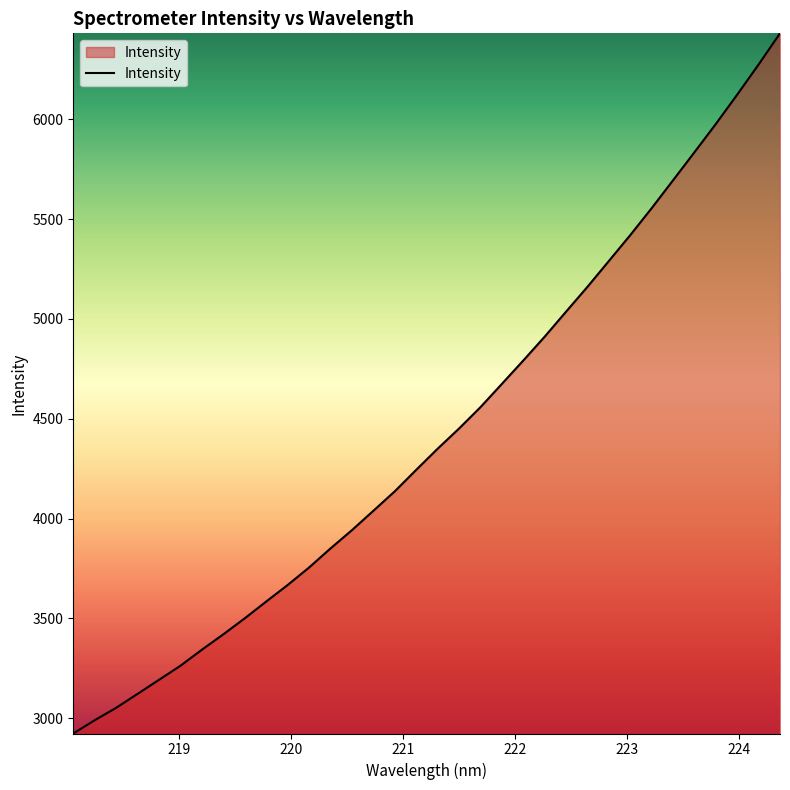

What is the difference between the maximum and minimum values?

3506.4